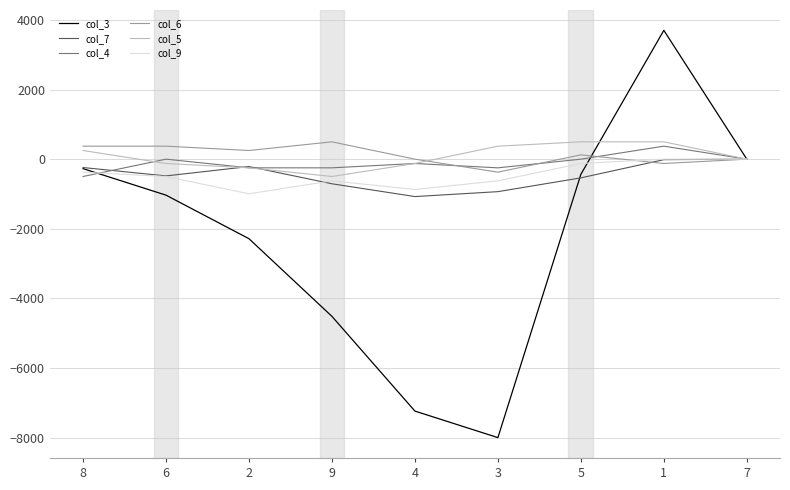

What is the total value across all series at 6?

-1763.7